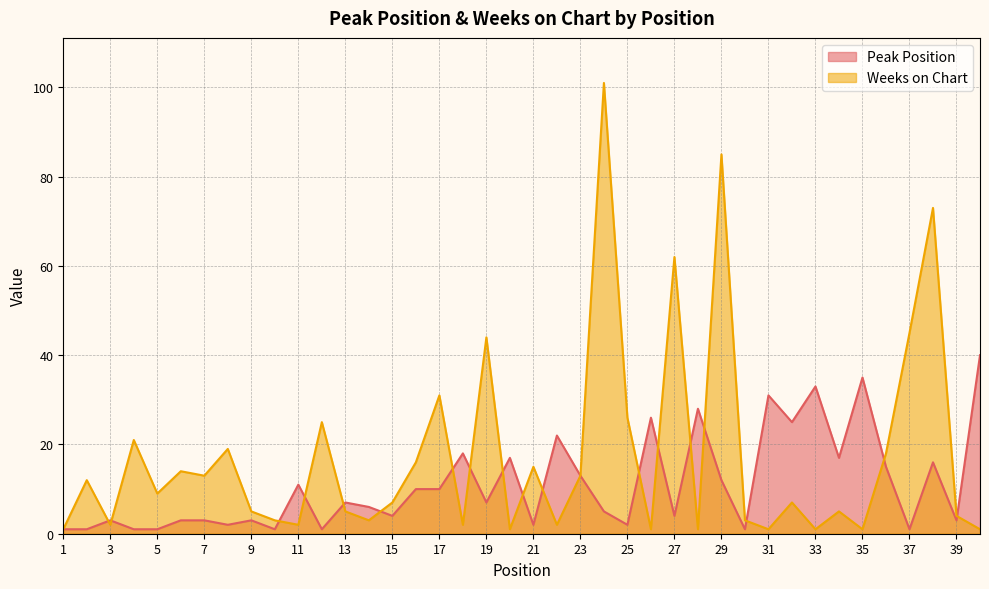

What is the difference between the Peak Position values at 2 and 31?

30